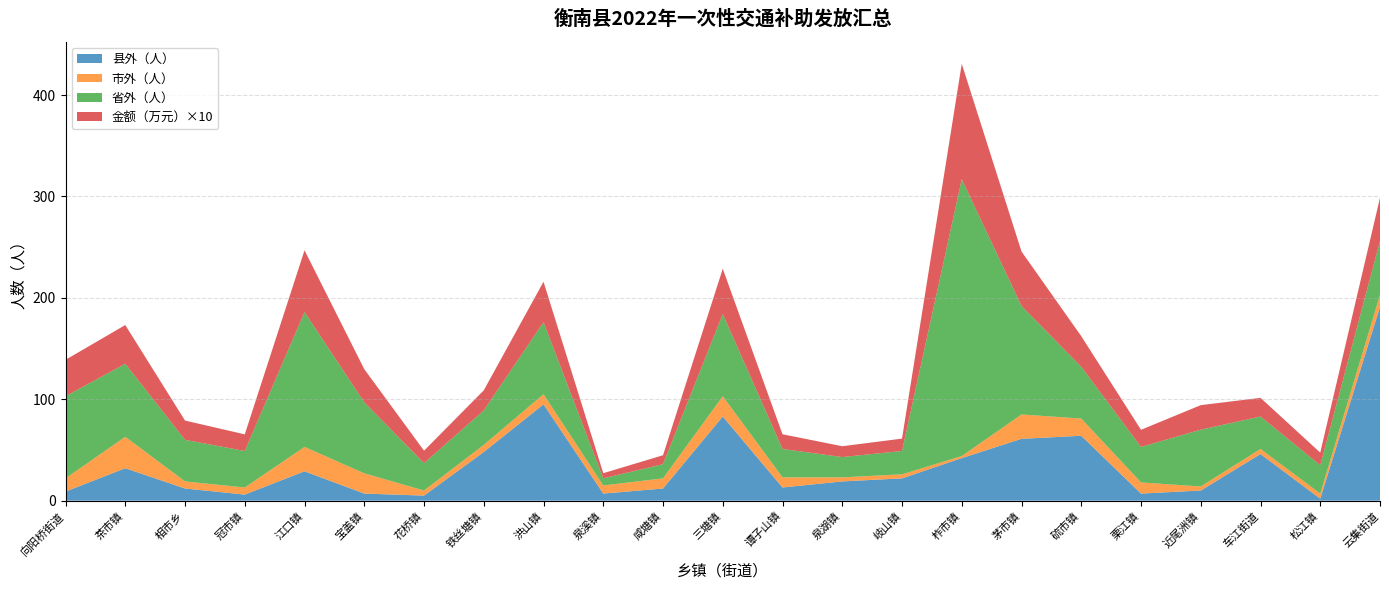

Reading right to left, transcribe all the data shown in this chart.

县外（人）: 云集街道=191.0	松江镇=2.0	车江街道=46.0	近尾洲镇=10.0	栗江镇=7.0	硫市镇=64.0	茅市镇=61.0	柞市镇=42.0	岐山镇=22.0	泉湖镇=19.0	谭子山镇=13.0	三塘镇=83.0	咸塘镇=12.0	泉溪镇=7.0	洪山镇=95.0	铁丝塘镇=48.0	花桥镇=5.0	宝盖镇=7.0	江口镇=29.0	冠市镇=6.0	相市乡=12.0	茶市镇=32.0	向阳桥街道=9.0
市外（人）: 云集街道=12.0	松江镇=5.0	车江街道=5.0	近尾洲镇=4.0	栗江镇=11.0	硫市镇=17.0	茅市镇=24.0	柞市镇=2.0	岐山镇=4.0	泉湖镇=4.0	谭子山镇=10.0	三塘镇=20.0	咸塘镇=10.0	泉溪镇=8.0	洪山镇=10.0	铁丝塘镇=7.0	花桥镇=5.0	宝盖镇=20.0	江口镇=24.0	冠市镇=7.0	相市乡=7.0	茶市镇=31.0	向阳桥街道=13.0
省外（人）: 云集街道=53.0	松江镇=28.0	车江街道=32.0	近尾洲镇=56.0	栗江镇=35.0	硫市镇=51.0	茅市镇=107.0	柞市镇=273.0	岐山镇=23.0	泉湖镇=20.0	谭子山镇=28.0	三塘镇=81.0	咸塘镇=14.0	泉溪镇=7.0	洪山镇=71.0	铁丝塘镇=34.0	花桥镇=27.0	宝盖镇=70.0	江口镇=133.0	冠市镇=36.0	相市乡=41.0	茶市镇=72.0	向阳桥街道=81.0
金额（万元）×10: 云集街道=42.7	松江镇=12.4	车江街道=18.4	近尾洲镇=24.2	栗江镇=16.9	硫市镇=30.2	茅市镇=53.7	柞市镇=113.8	岐山镇=12.2	泉湖镇=10.7	谭子山镇=14.5	三塘镇=44.7	咸塘镇=8.8	泉溪镇=5.1	洪山镇=39.9	铁丝塘镇=19.8	花桥镇=12.3	宝盖镇=32.7	江口镇=60.9	冠市镇=16.4	相市乡=19.0	茶市镇=38.2	向阳桥街道=35.9